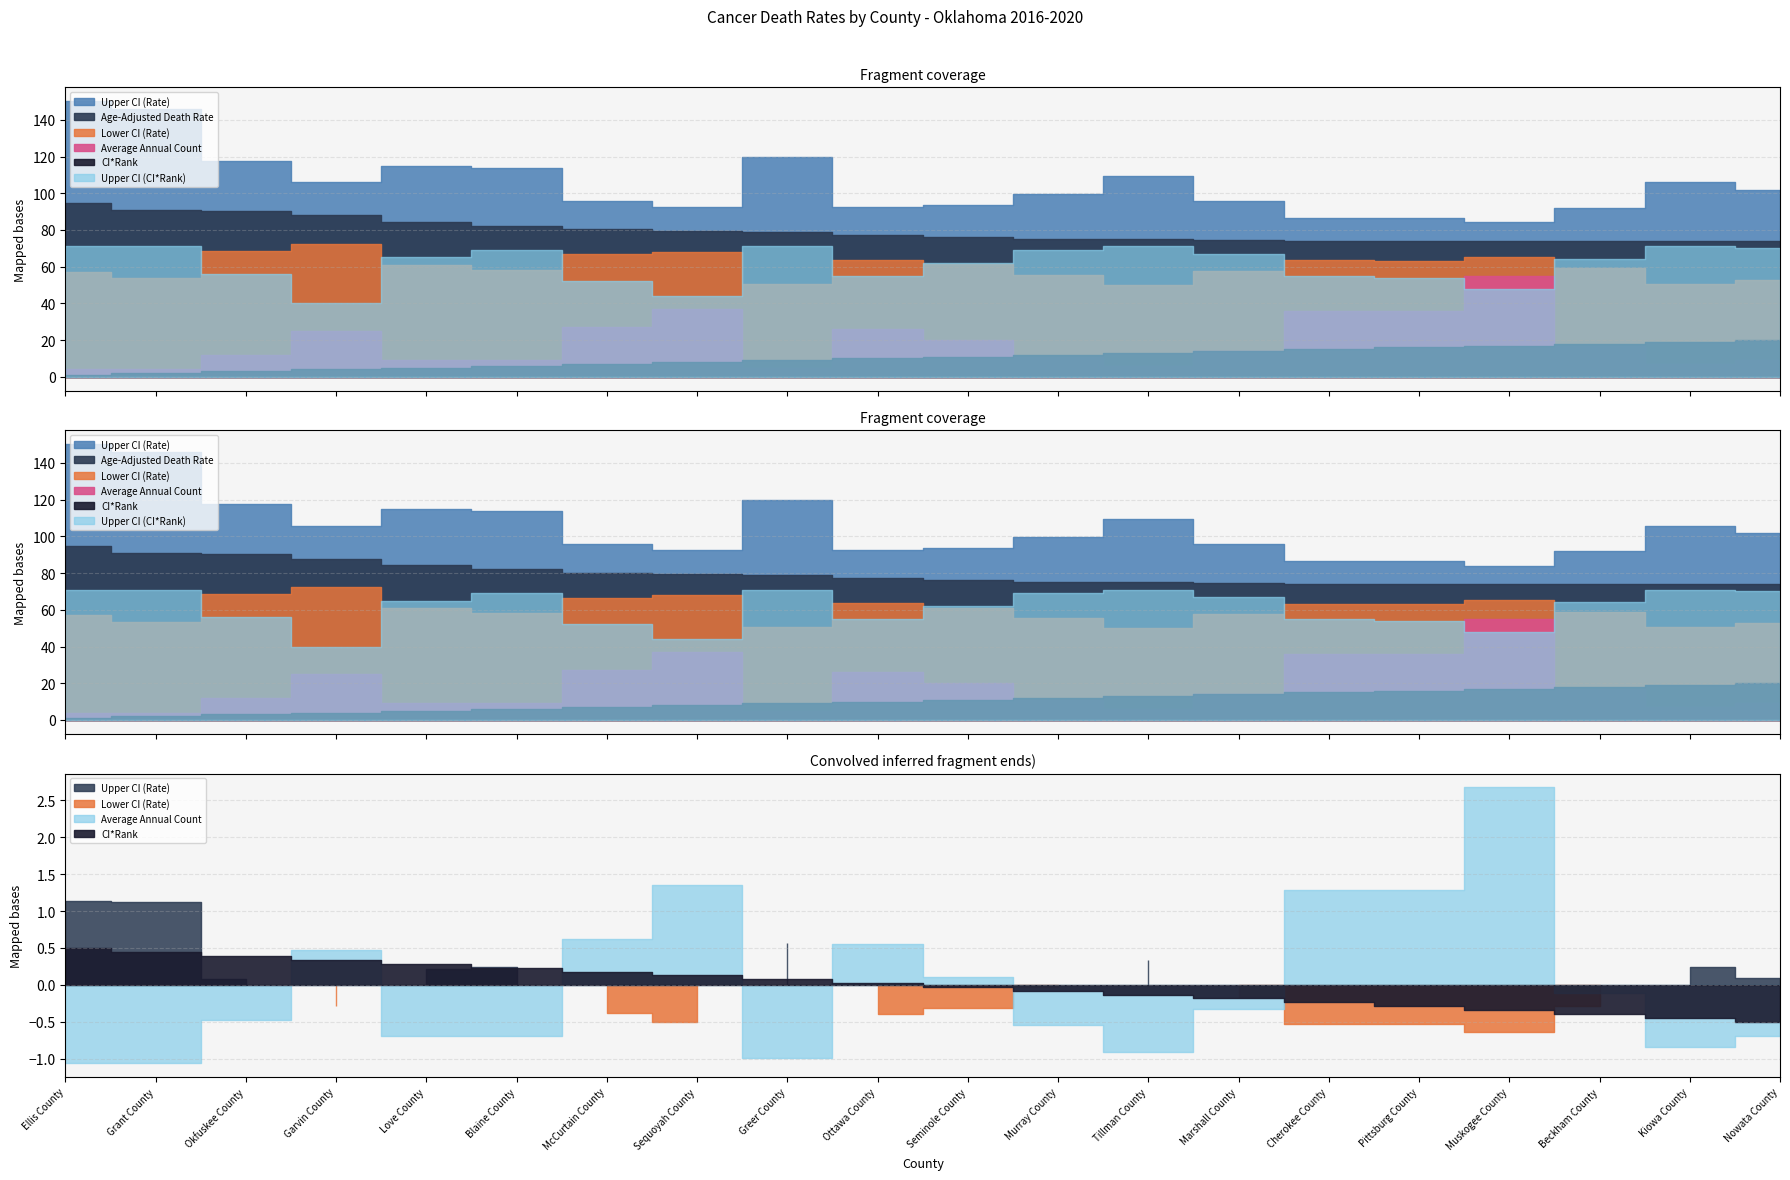

Which series changed the most between Ellis County and Grant County?

Upper CI (Rate)